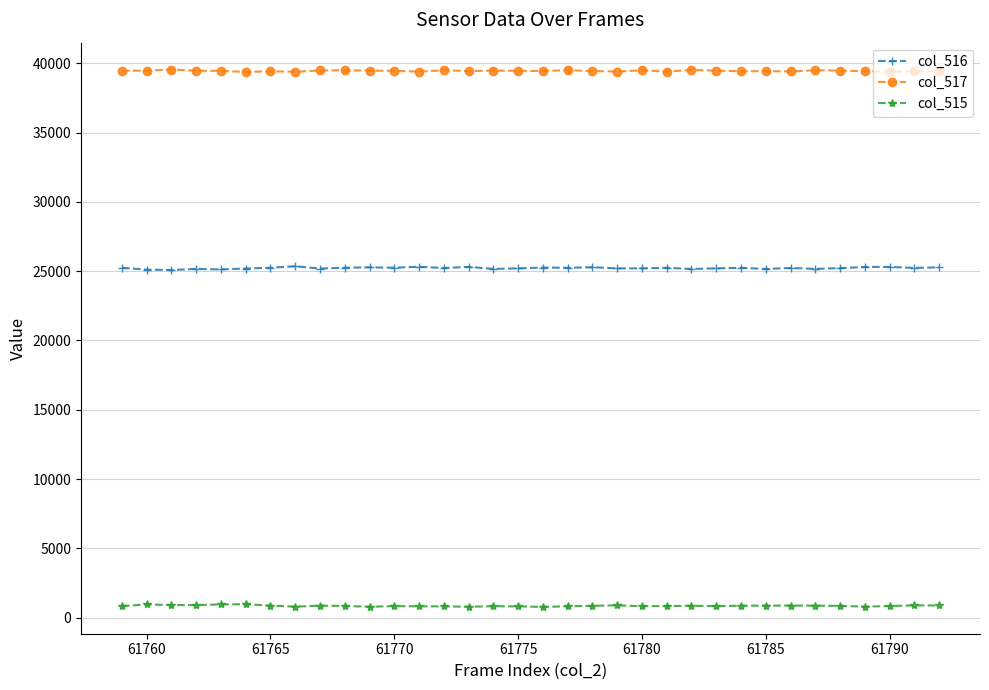

True or false: col_517 and col_515 cross at least once.

False